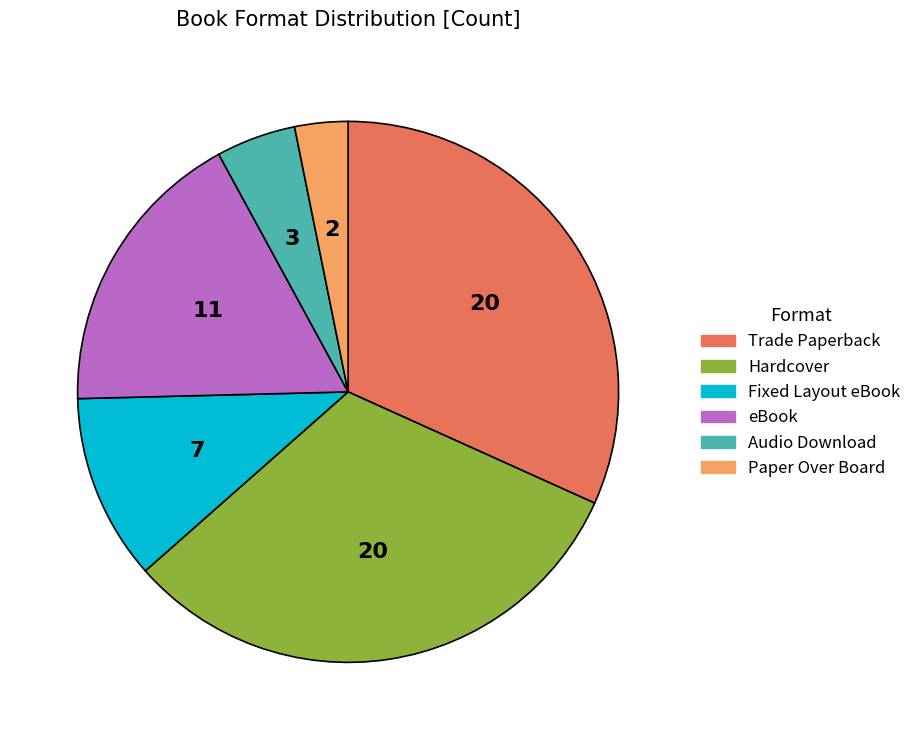

How many segments does this pie chart have?

6